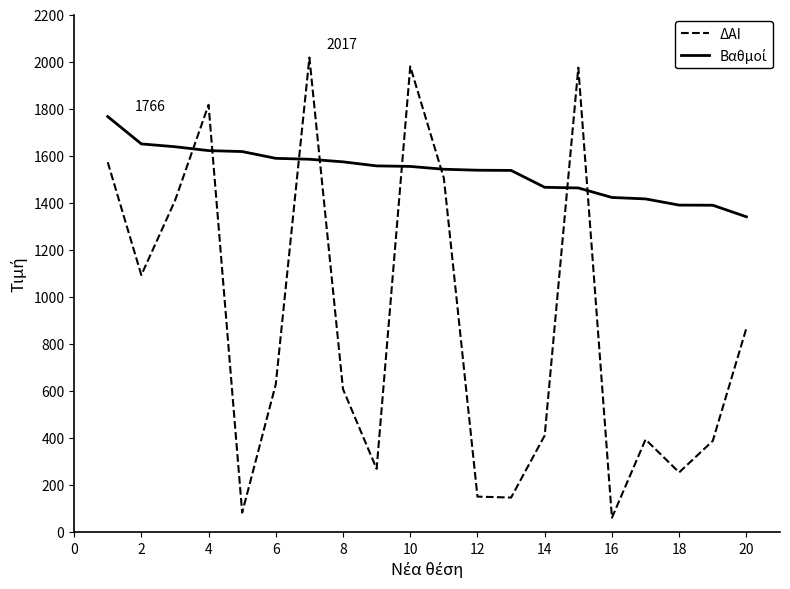

Which series has the widest spread of values?

ΔΑΙ